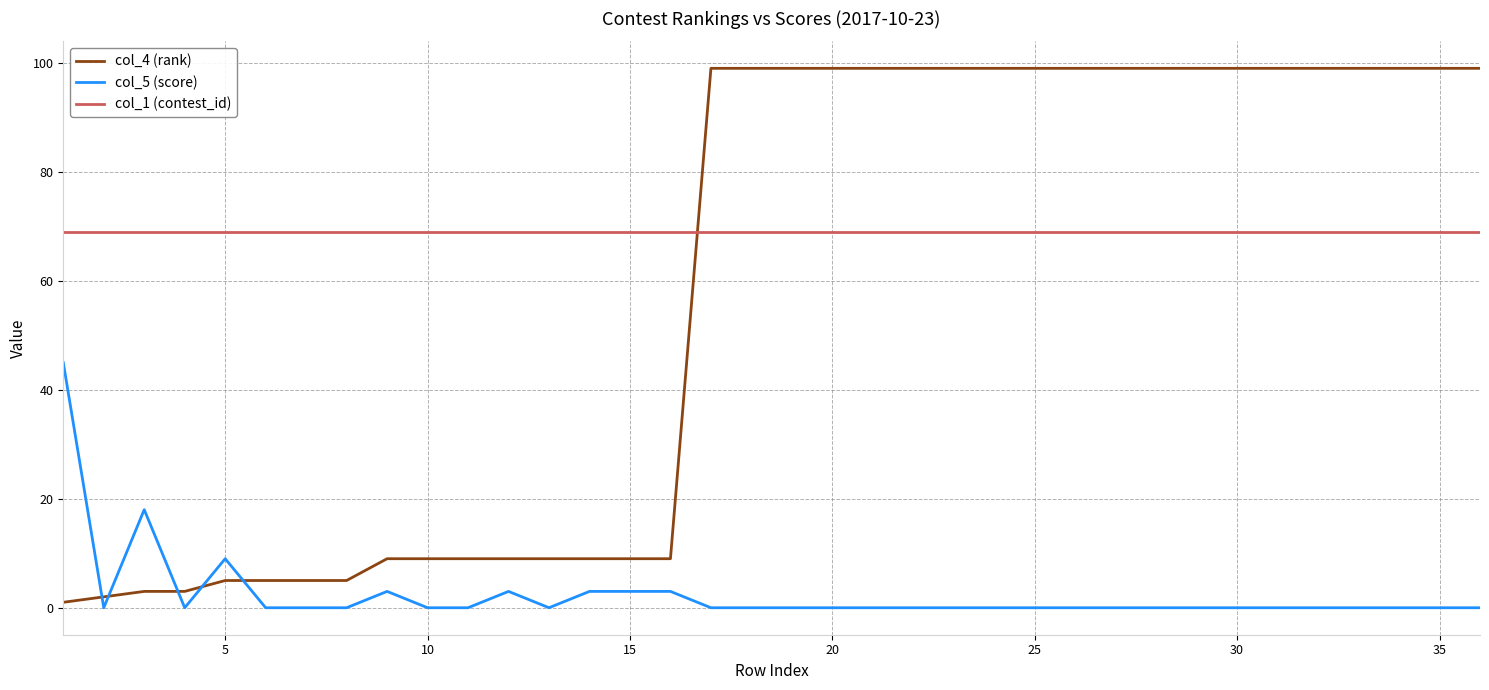

Which series has the largest range (max minus min)?

col_4 (rank)